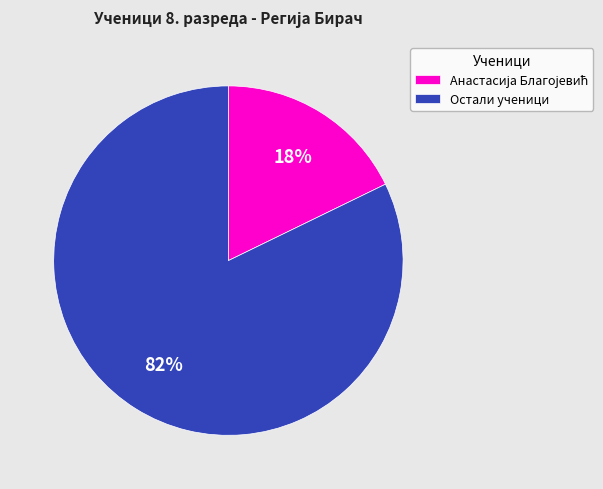

Which slice is the largest?

Остали ученици